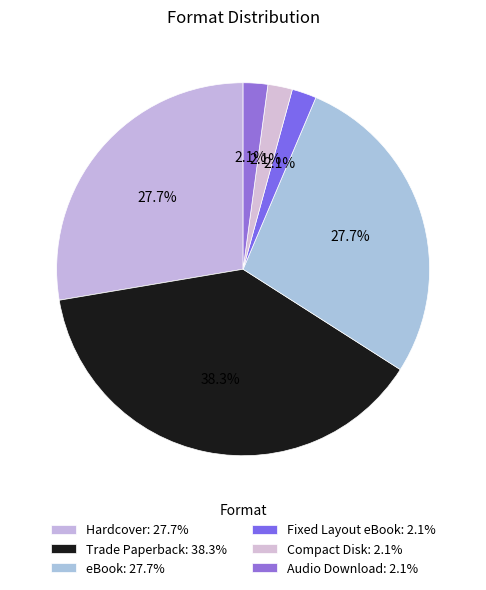

To the nearest percent, what is the combined percentage of Hardcover and Audio Download?

30%